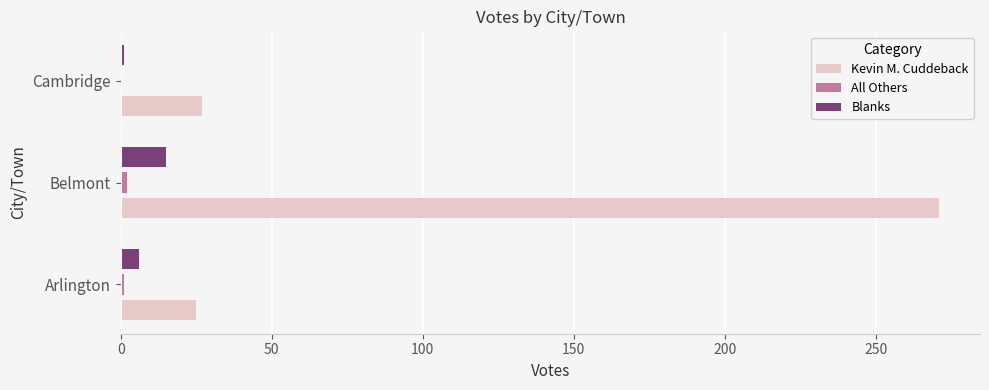

Between Belmont and Cambridge, which series saw the biggest shift?

Kevin M. Cuddeback